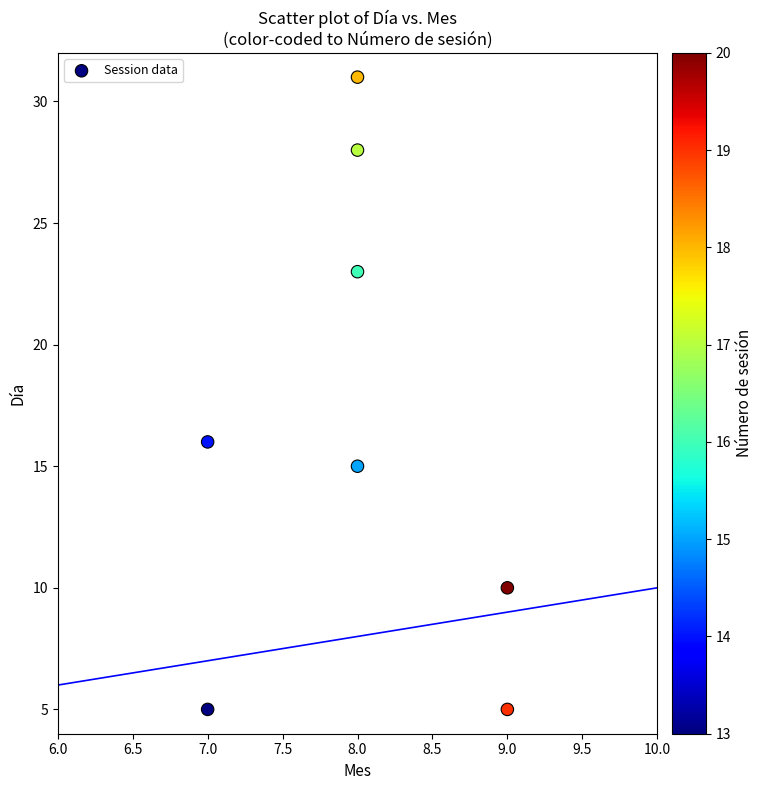

What is the range of Y values (max minus min)?

26